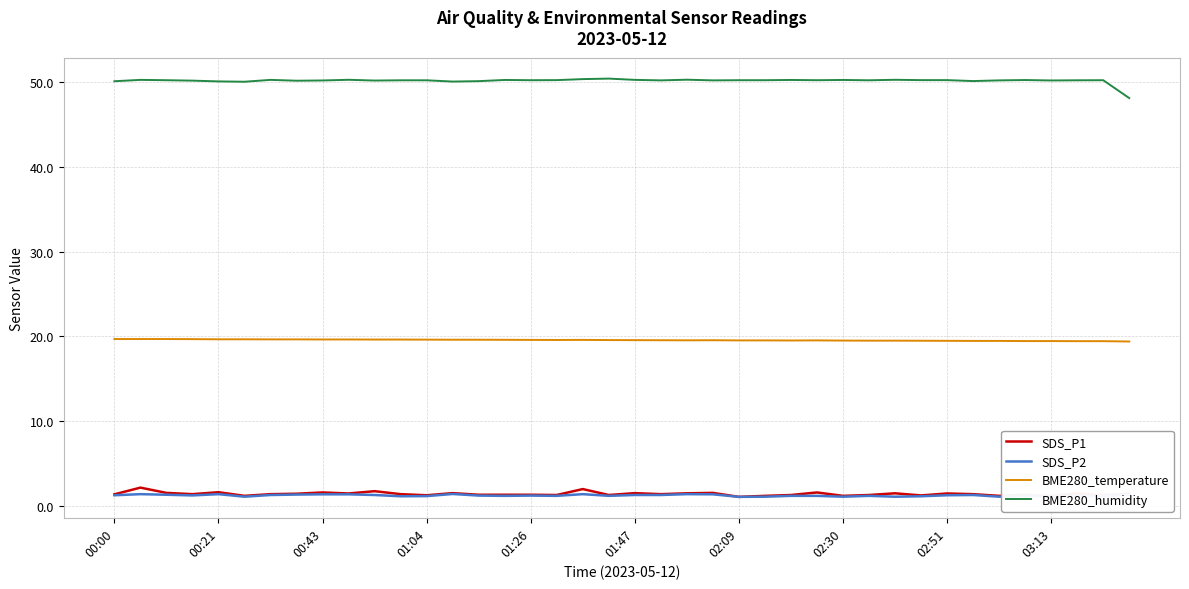

Does the chart have visible grid lines?

Yes